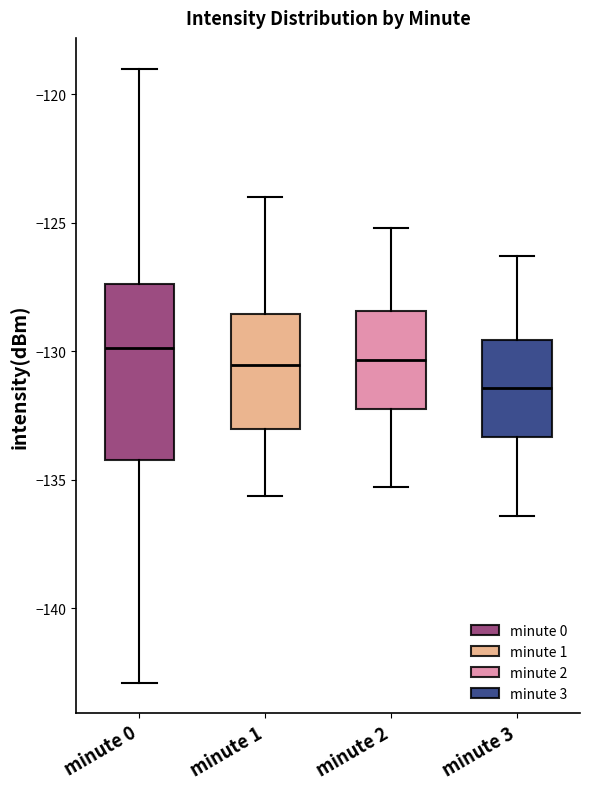

Where does the median line of the box for minute 1 sit on the y-axis? The values are not printed on the chart, so give them approximately, as read against the axis.

-130.5